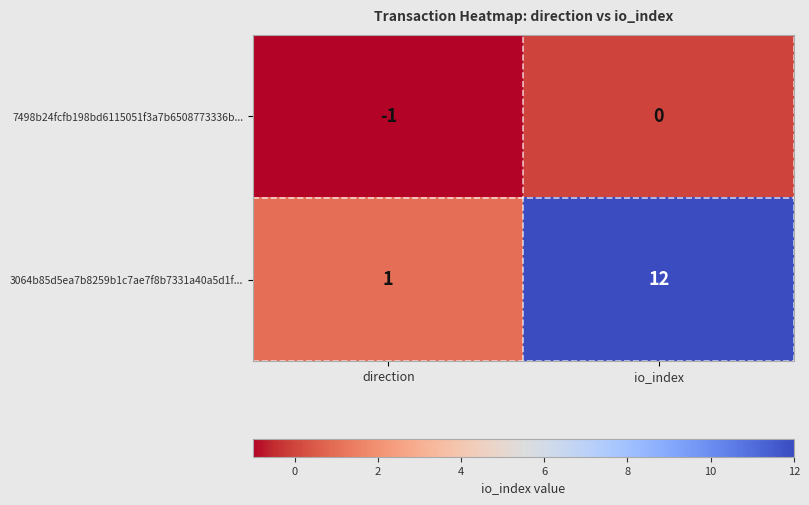

What is the greatest value displayed?

12